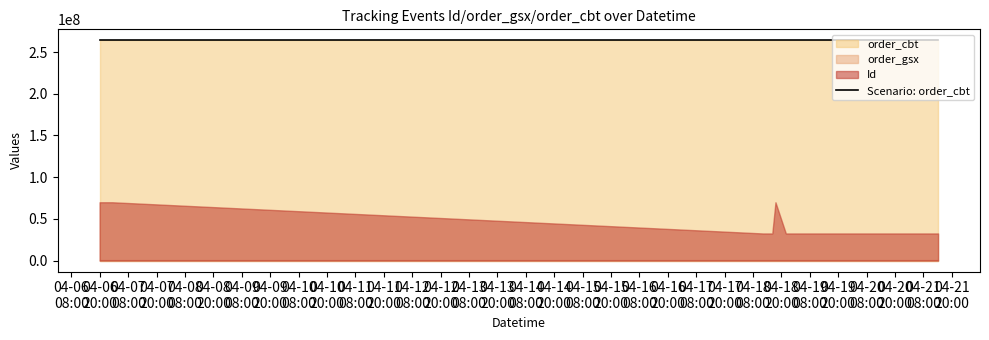

What is the value of the order_cbt point at the 17th from the left?

264167482